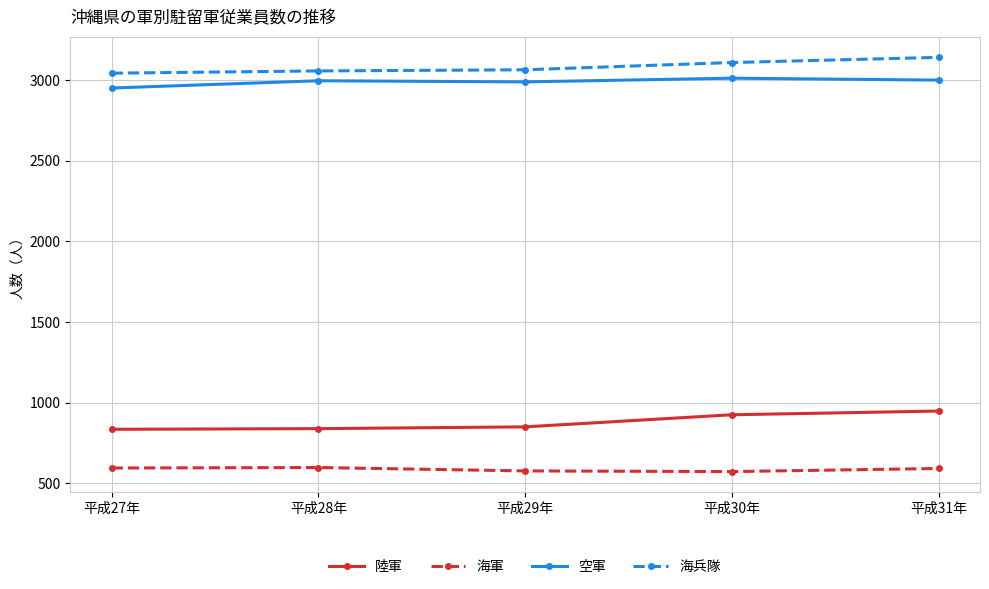

What is the sum of the 海軍 values at 平成27年 and 平成29年?

1172